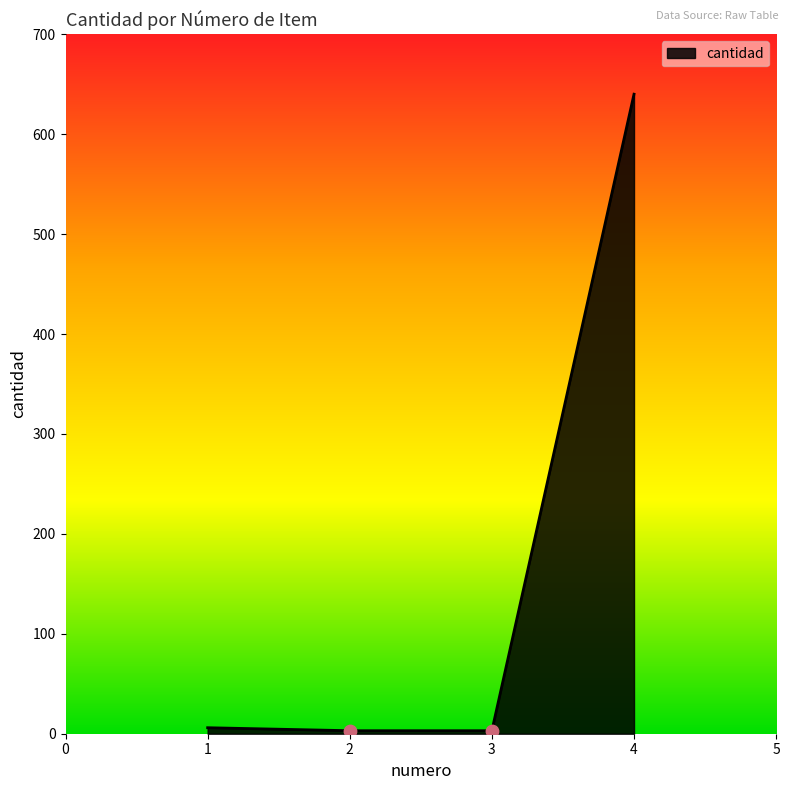

What is the ratio of the value at 1 to the value at 3?

2.0